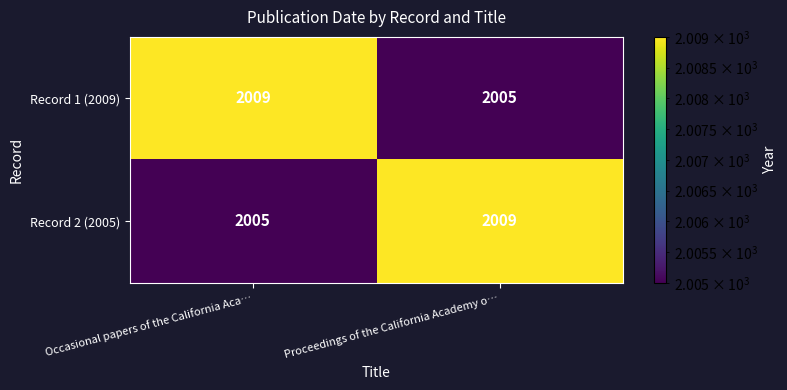

What is the minimum value shown in the chart?

2005